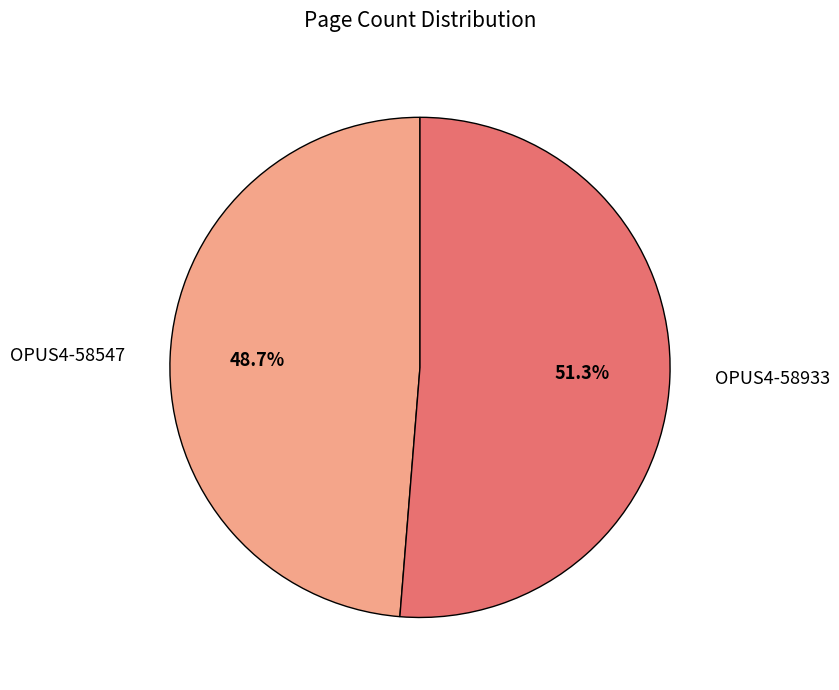

What portion of the pie excludes OPUS4-58933?

48.7%